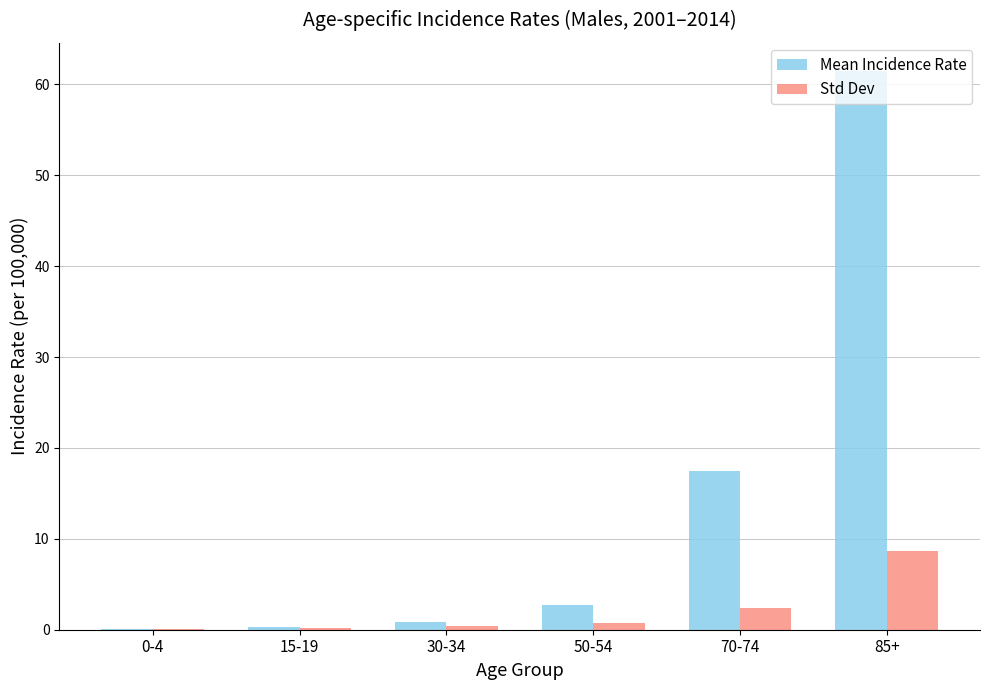

At which label is Std Dev closest to 4?

70-74